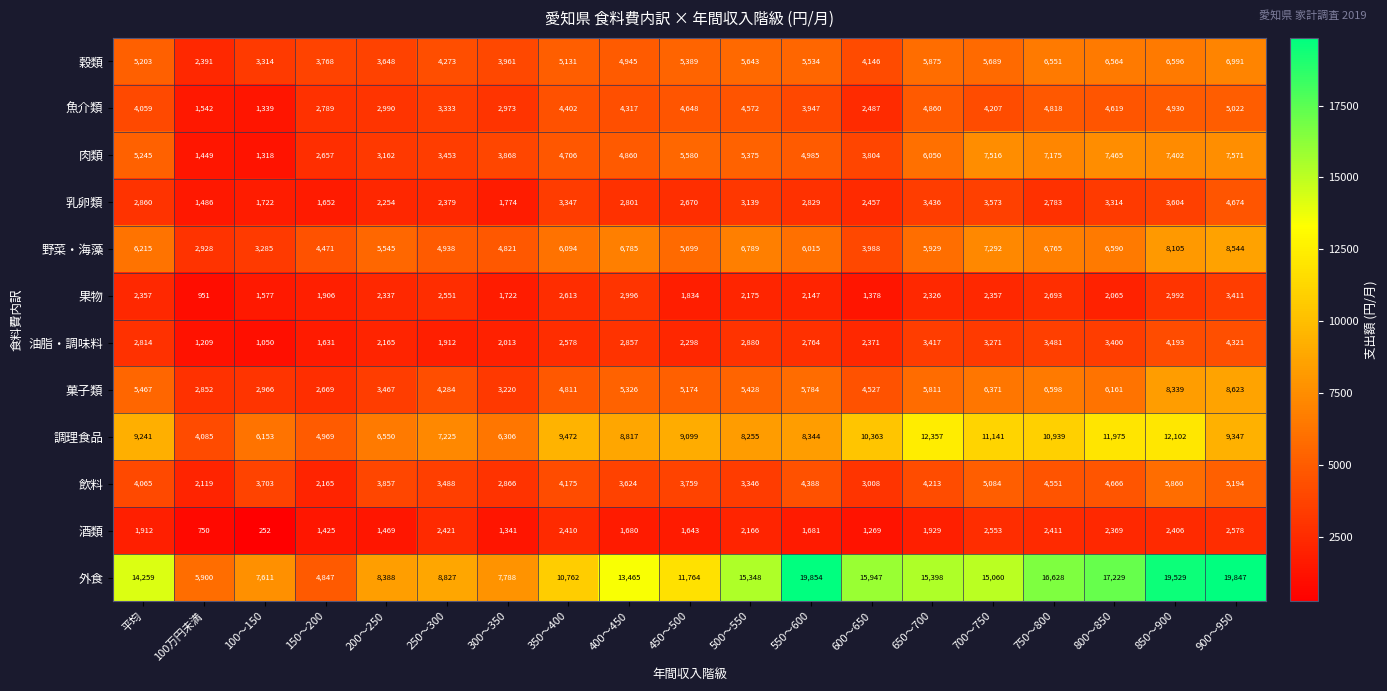

Which series has the largest total across all categories?

外食